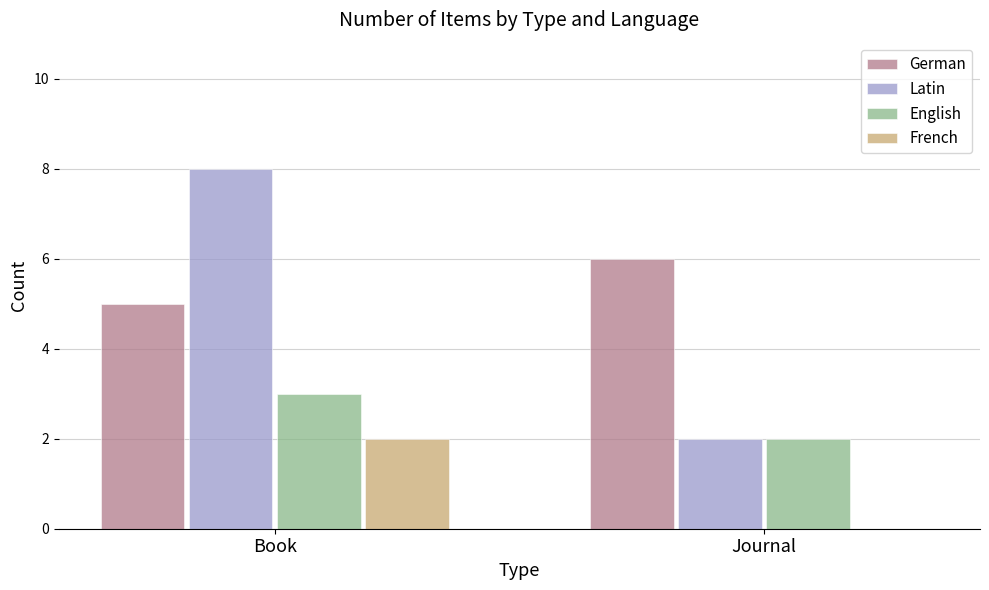

At which category is the sum across all series the highest?

Book